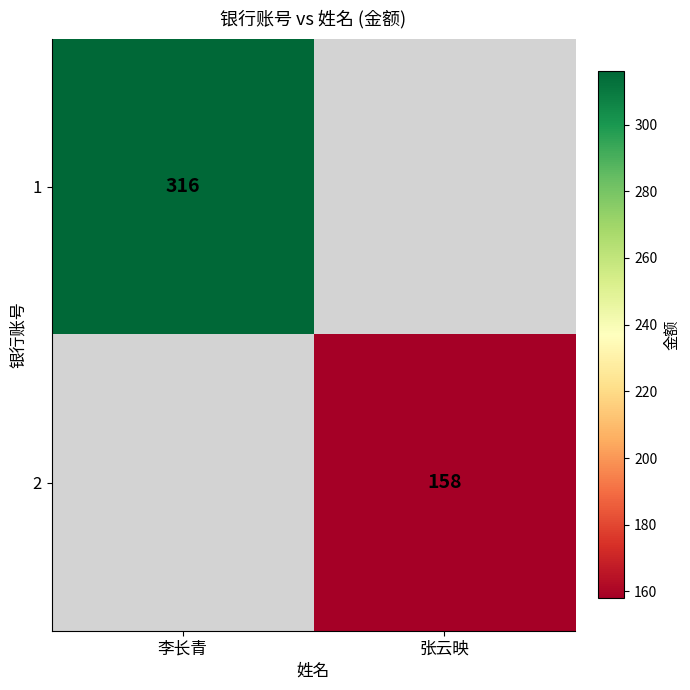

Is it true that 2 equals 275 at 张云映?

False